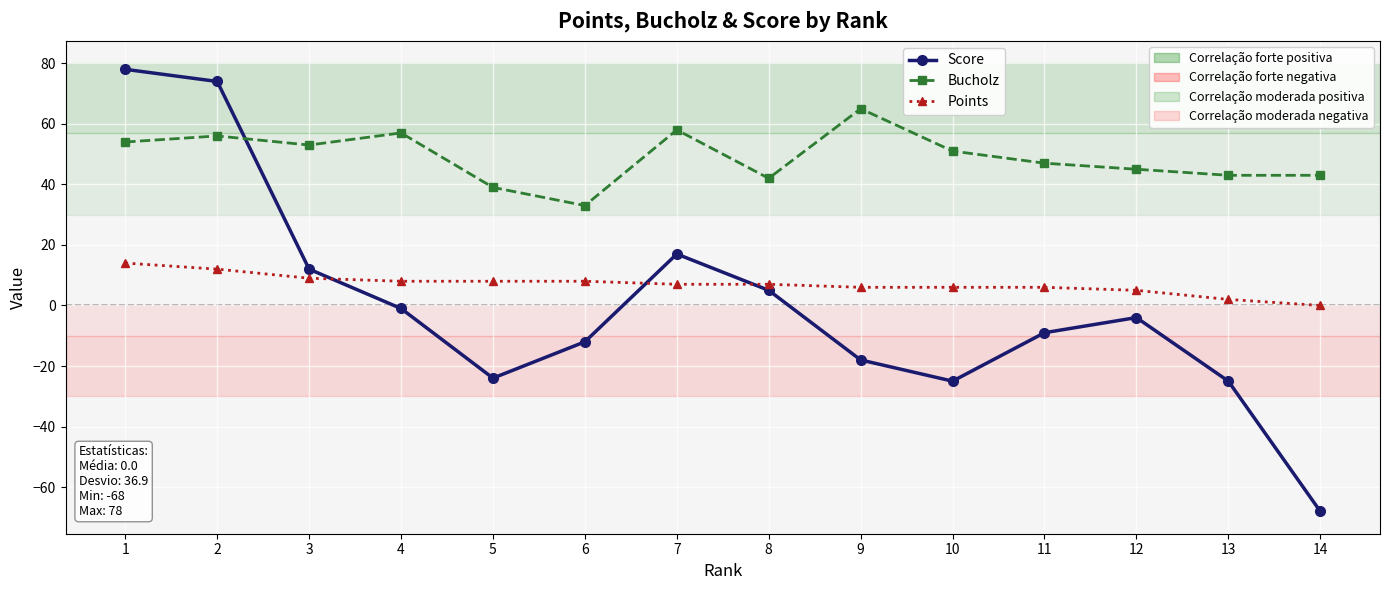

What is the maximum value shown in the chart?

78